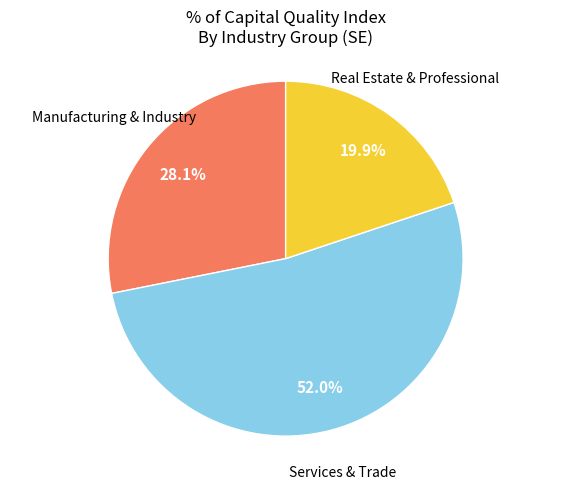

Rank the categories by value from lowest to highest.

Real Estate & Professional, Manufacturing & Industry, Services & Trade